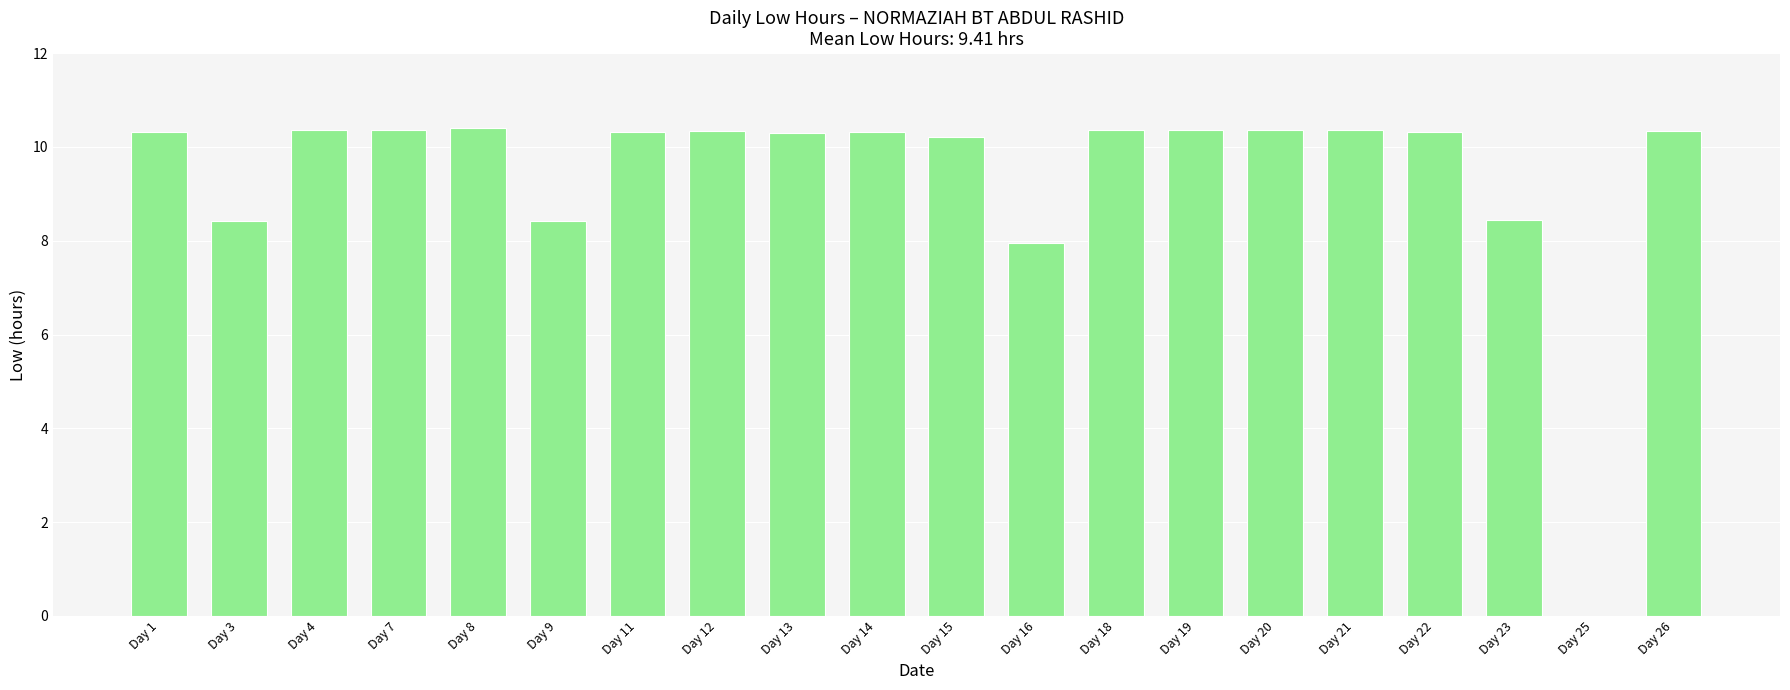

Are the bars horizontal?

No